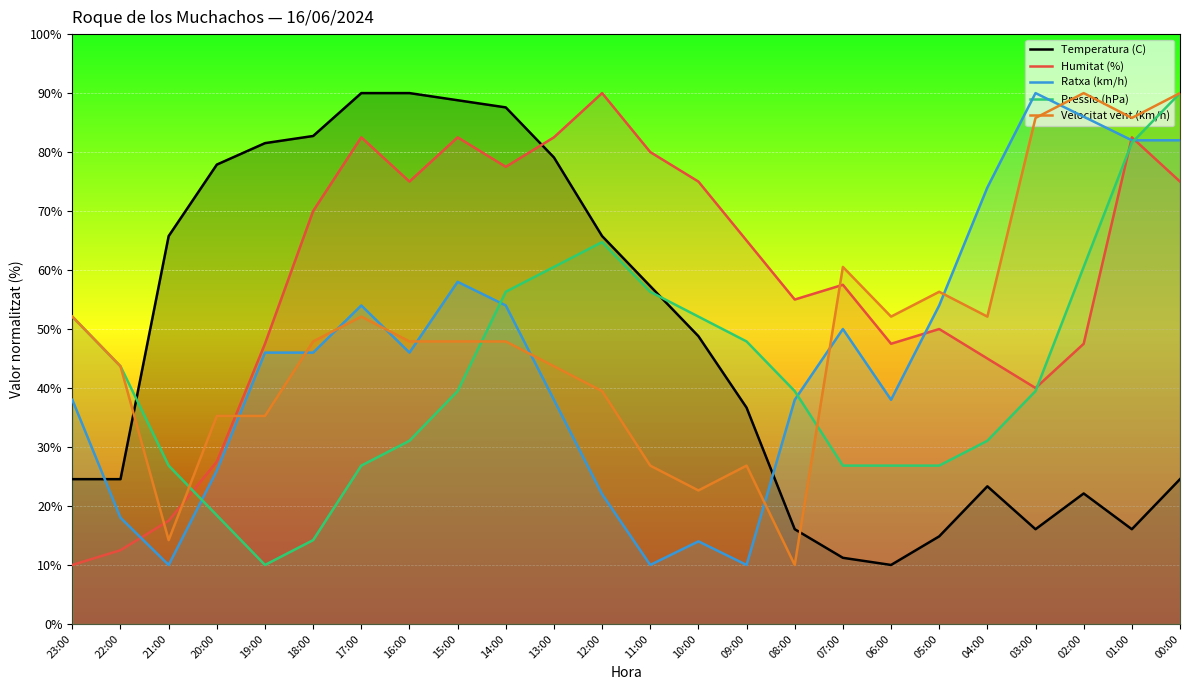

What is the sum of all Pressio (hPa) values?

1023.2